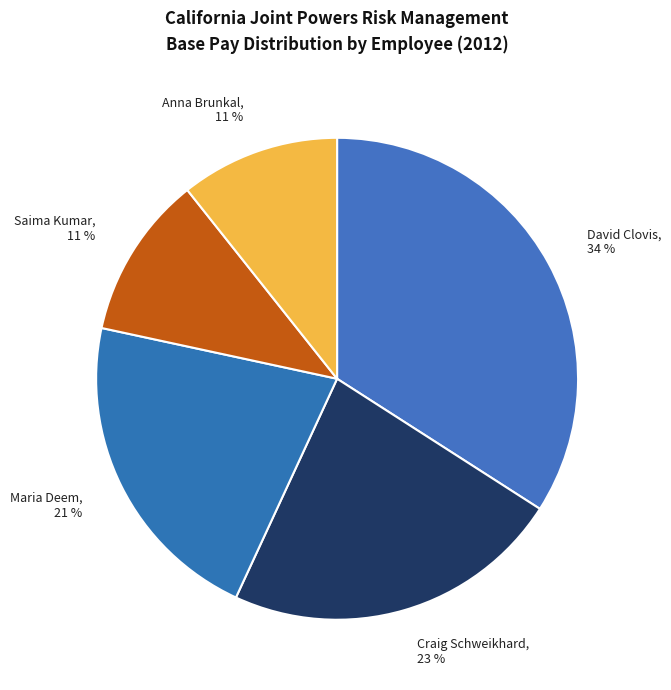

Approximately how many times larger is the value at David Clovis compared to Craig Schweikhard?

1.5